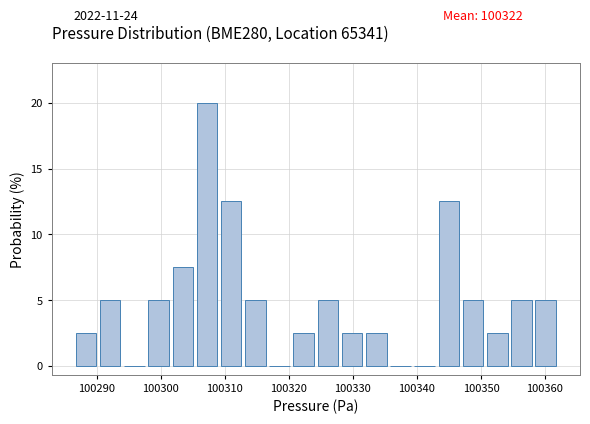

Read against the x-axis, roughly where is the centre of the tallest bar?

100307